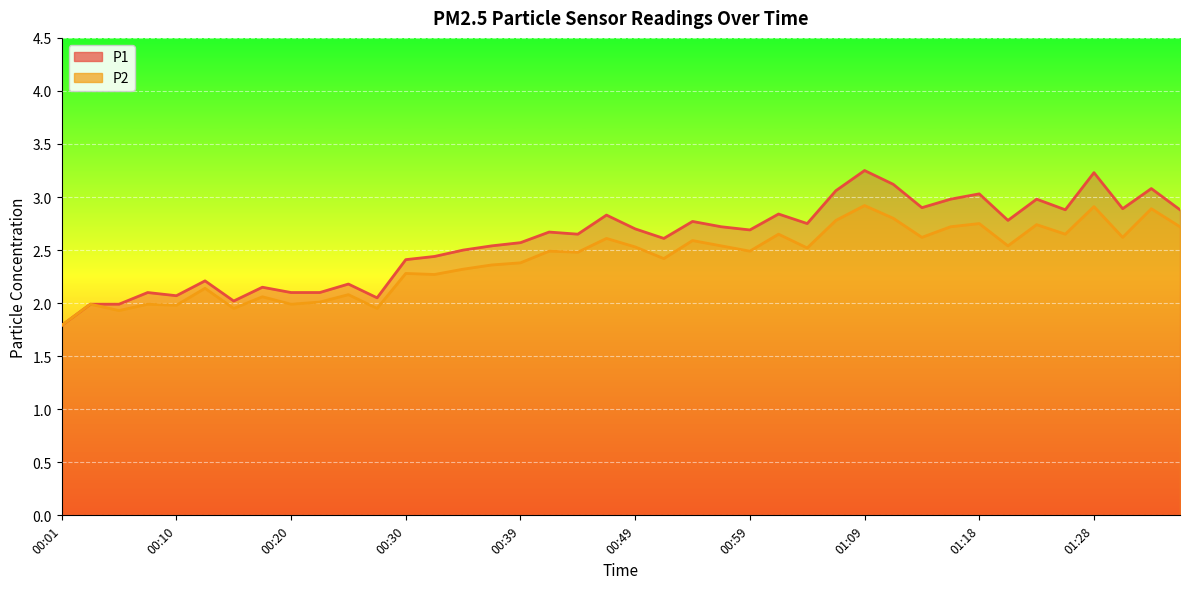

Reading left to right, transcribe all the data shown in this chart.

P1: 1.8	2.0	2.0	2.1	2.1	2.2	2.0	2.1	2.1	2.1	2.2	2.0	2.4	2.4	2.5	2.5	2.6	2.7	2.6	2.8	2.7	2.6	2.8	2.7	2.7	2.8	2.8	3.1	3.2	3.1	2.9	3.0	3.0	2.8	3.0	2.9	3.2	2.9	3.1	2.9
P2: 1.8	2.0	1.9	2.0	2.0	2.1	1.9	2.1	2.0	2.0	2.1	1.9	2.3	2.3	2.3	2.4	2.4	2.5	2.5	2.6	2.5	2.4	2.6	2.5	2.5	2.6	2.5	2.8	2.9	2.8	2.6	2.7	2.8	2.5	2.7	2.6	2.9	2.6	2.9	2.7